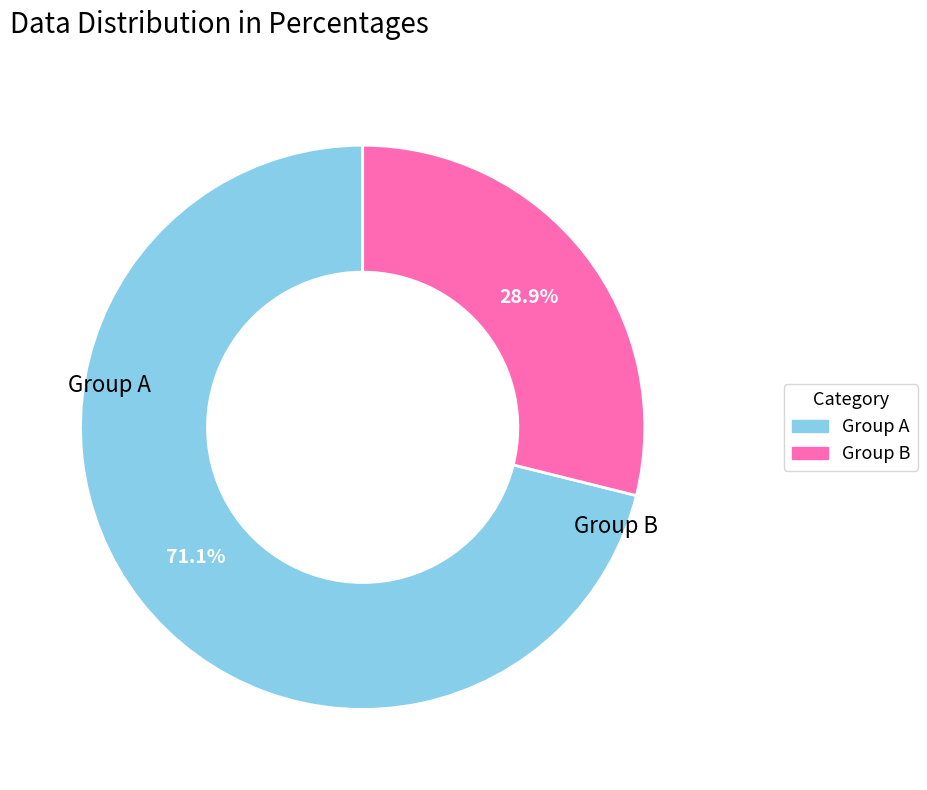

What percentage is NOT represented by Group B?

71.1%